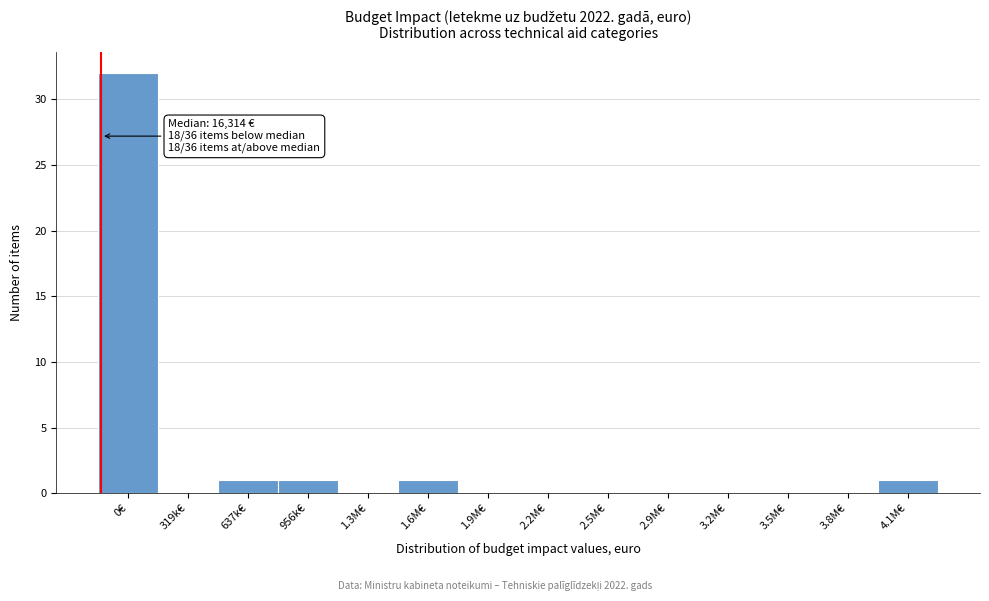

Reading left to right, transcribe all the data shown in this chart.

0€=32	319k€=0	637k€=1	956k€=1	1.3M€=0	1.6M€=1	1.9M€=0	2.2M€=0	2.5M€=0	2.9M€=0	3.2M€=0	3.5M€=0	3.8M€=0	4.1M€=1